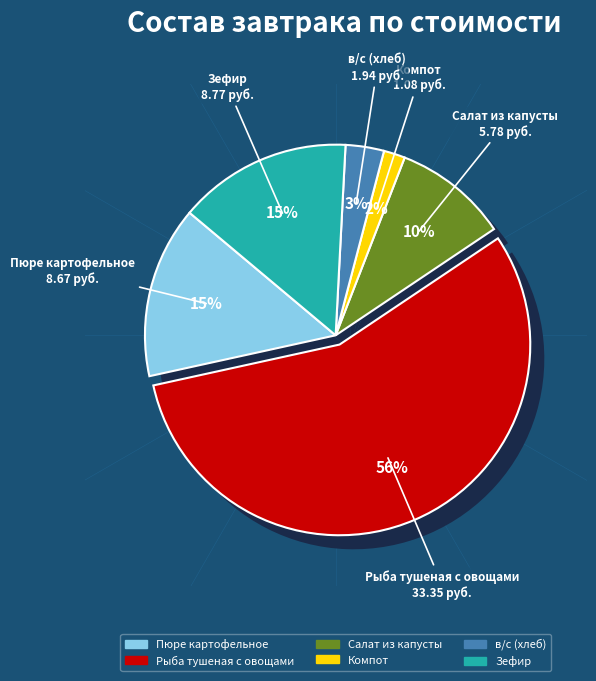

To the nearest percent, what portion does Зефир represent?

15%